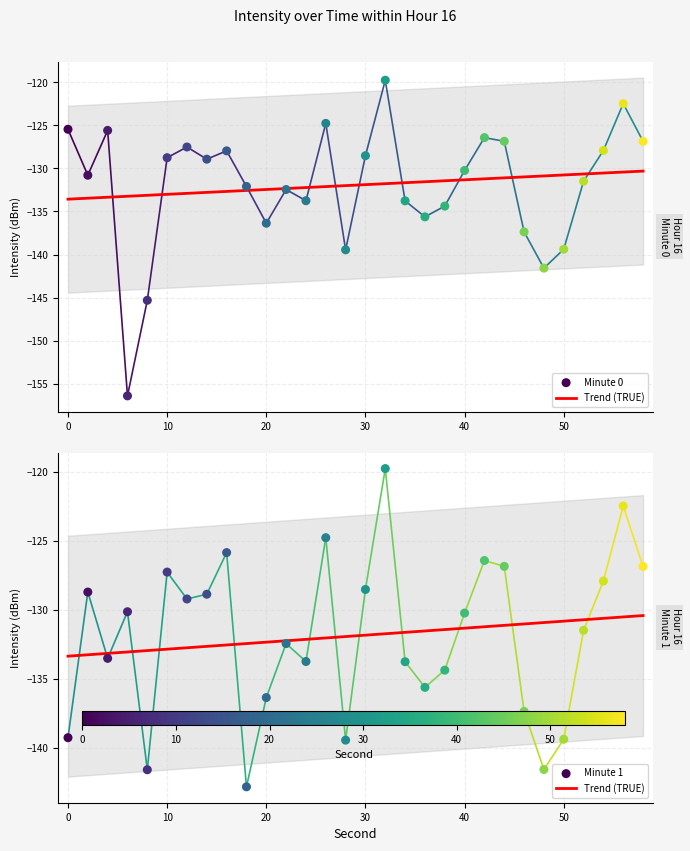

Which series has the largest total across all categories?

minute_1